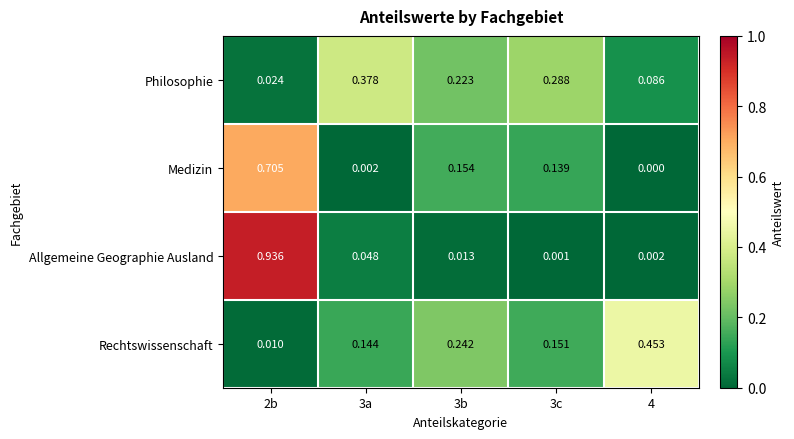

Between 3c and 4, which series saw the biggest shift?

Rechtswissenschaft